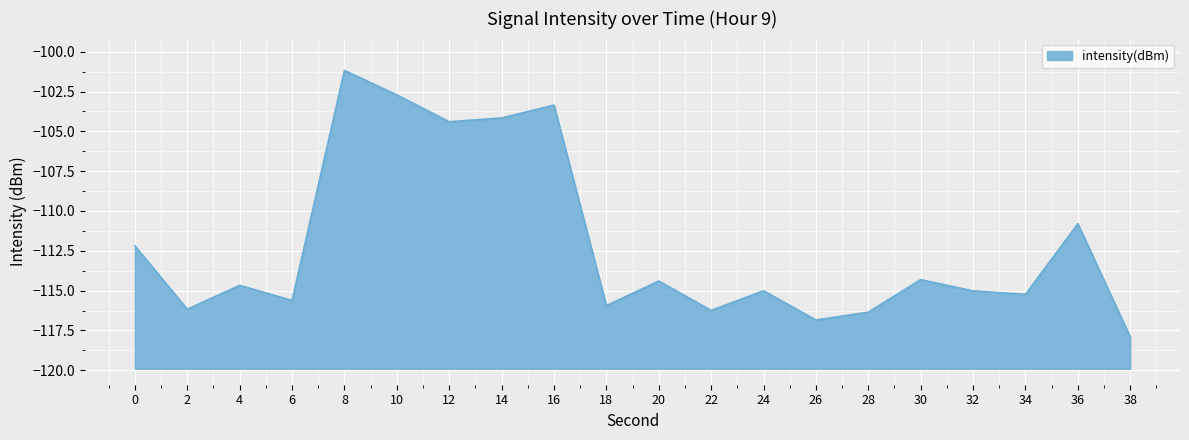

List the labels in order of value, smallest first.

38, 26, 28, 22, 2, 18, 6, 34, 32, 24, 4, 20, 30, 0, 36, 12, 14, 16, 10, 8